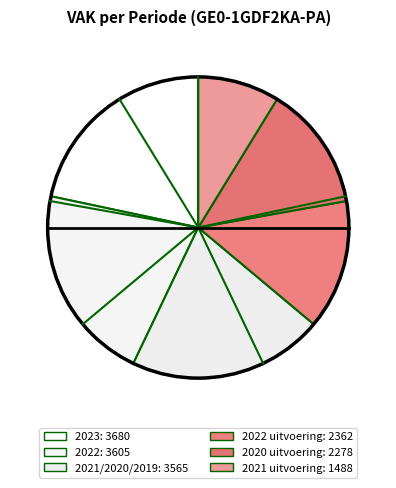

Which slice is the smallest?

2021 uitvoering (1488)